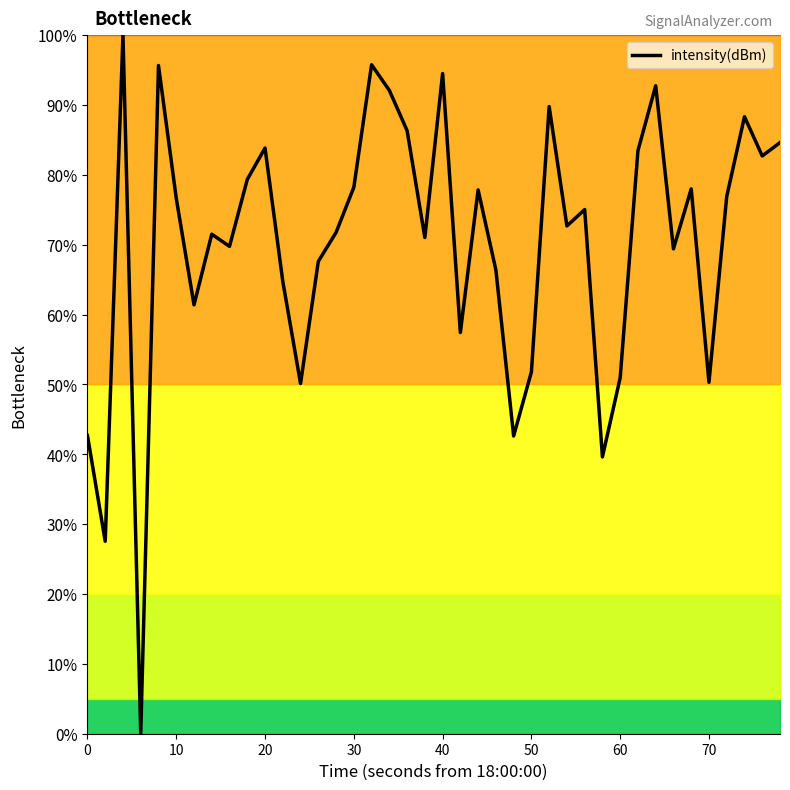

Does the chart display data point markers on the line(s)?

No